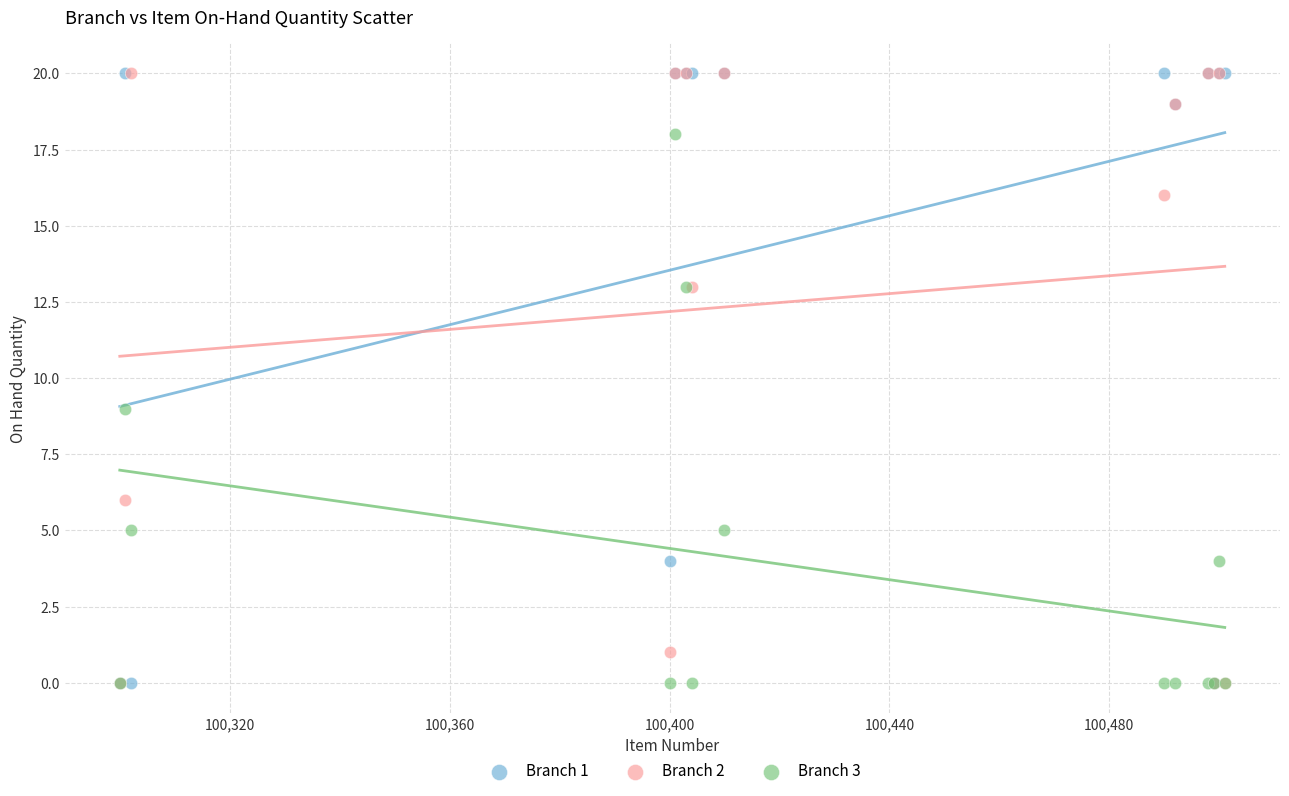

In the Branch 2 series, what Y value is closest to 10?

13